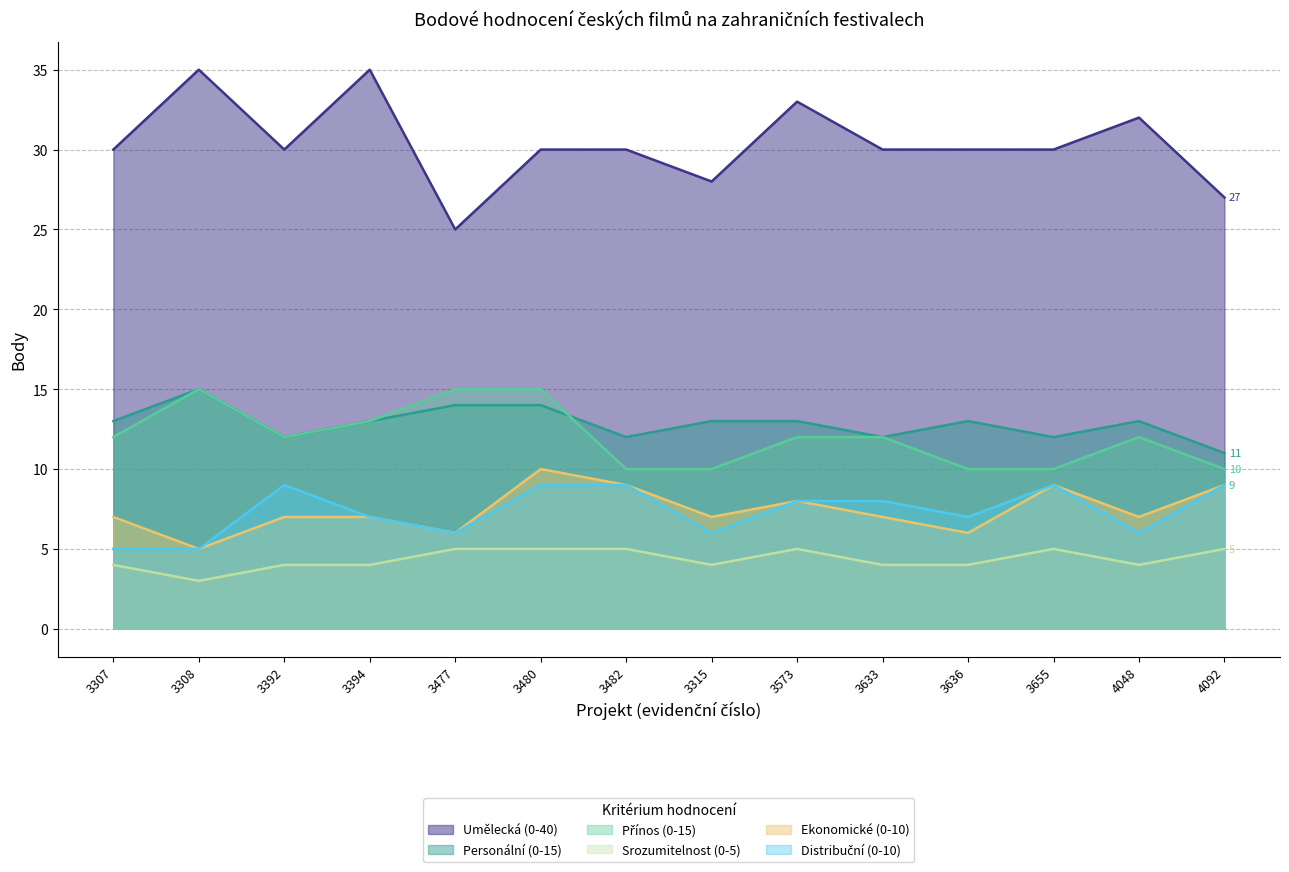

What is the total value across all series at 3480?

83